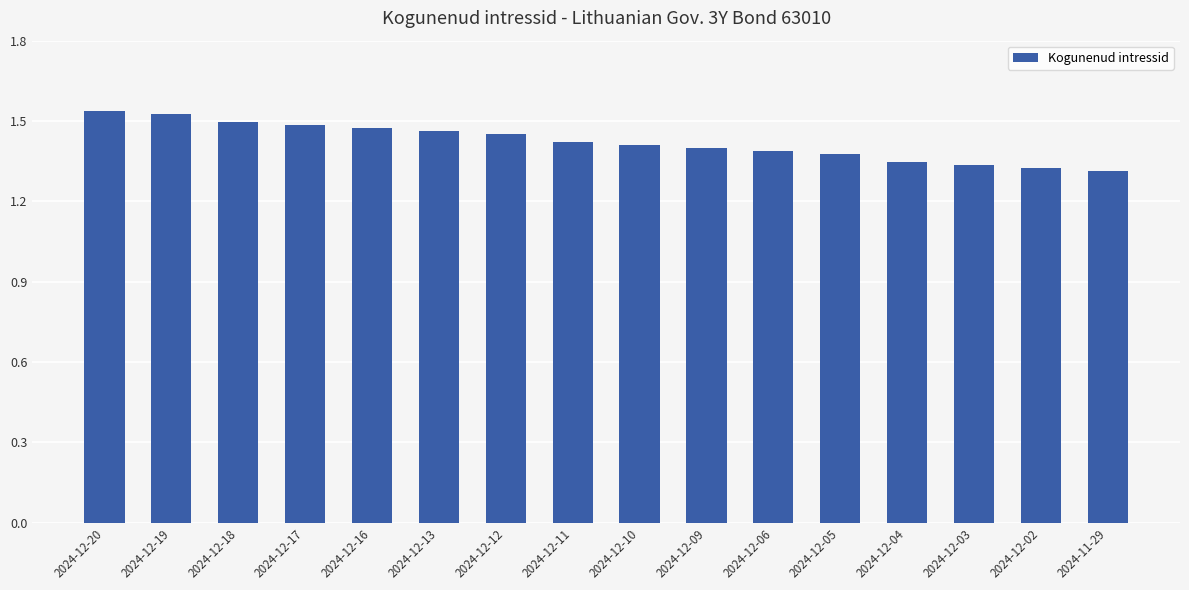

What is the label of the 16th bar from the left?

2024-11-29